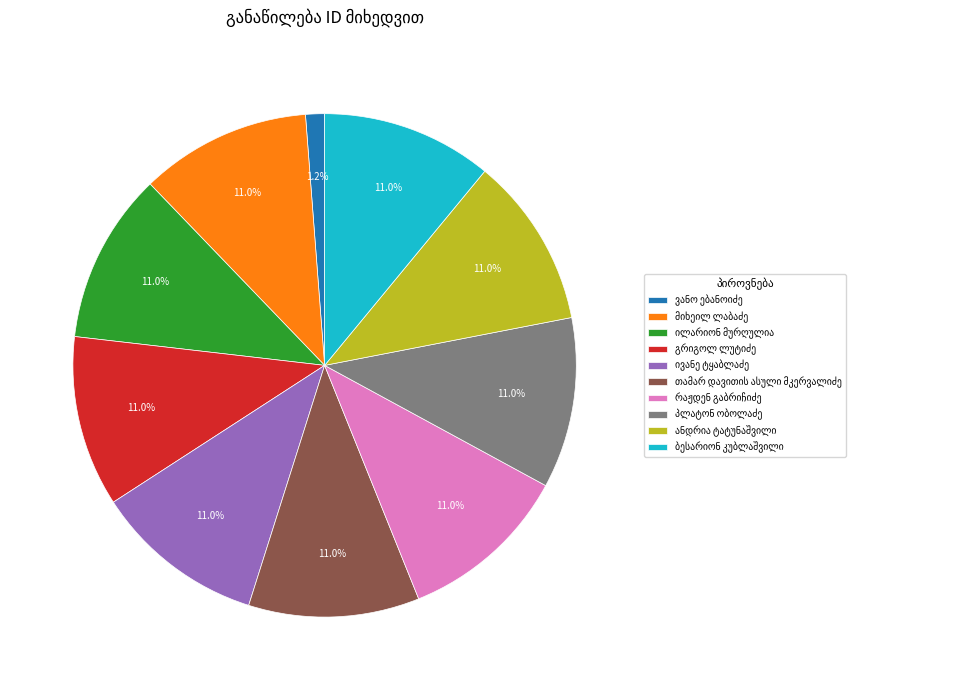

Is there any slice that represents more than half of the pie?

No